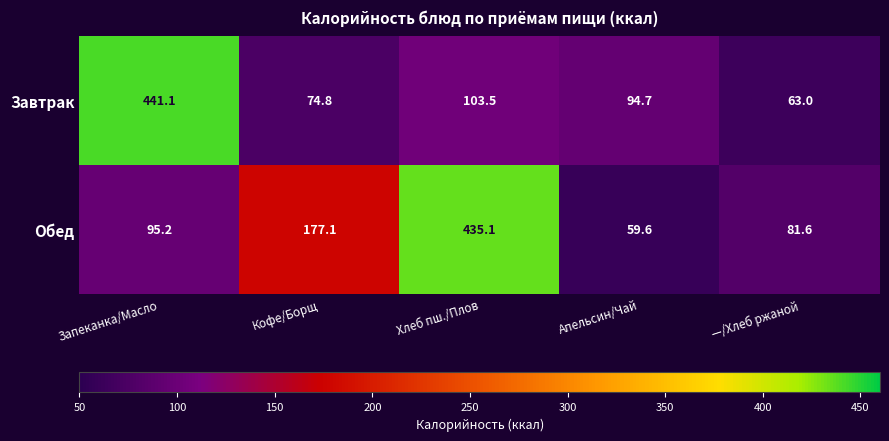

List the series in order of their peak value, lowest first.

Обед, Завтрак